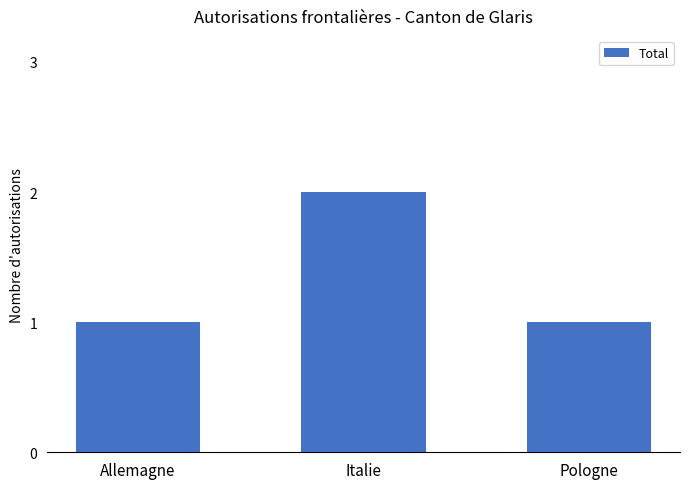

Reading left to right, what are all the values shown in this chart?

1	2	1